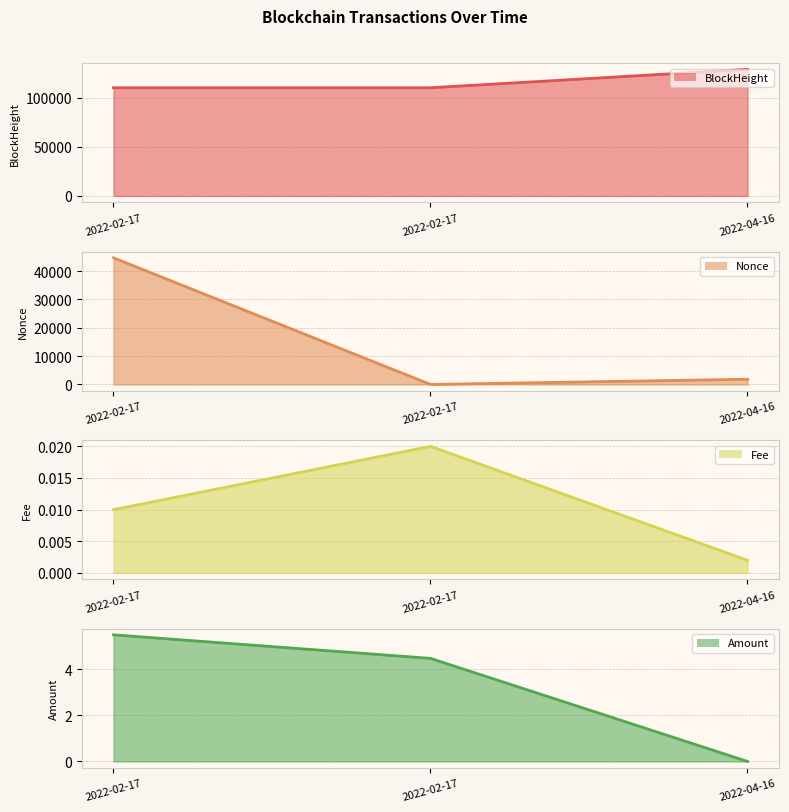

Which series has the widest spread of values?

Nonce line